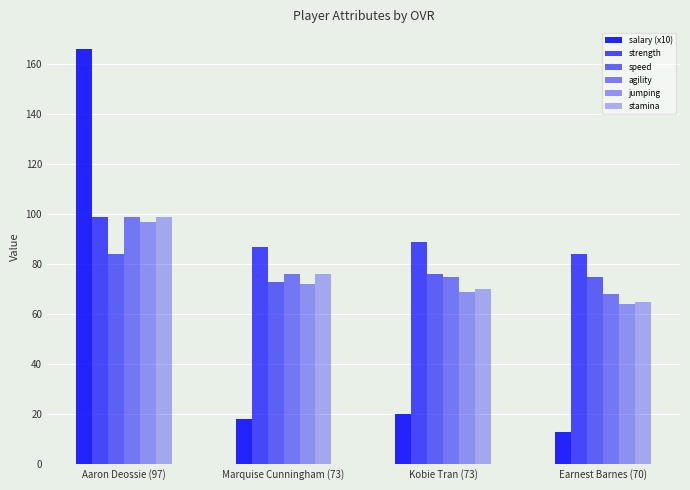

Are the bars horizontal?

No